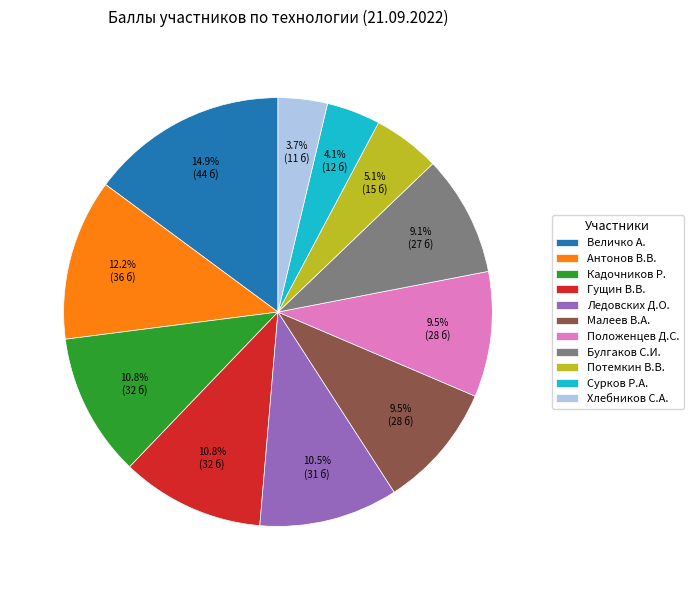

Is there a majority slice in this chart?

No